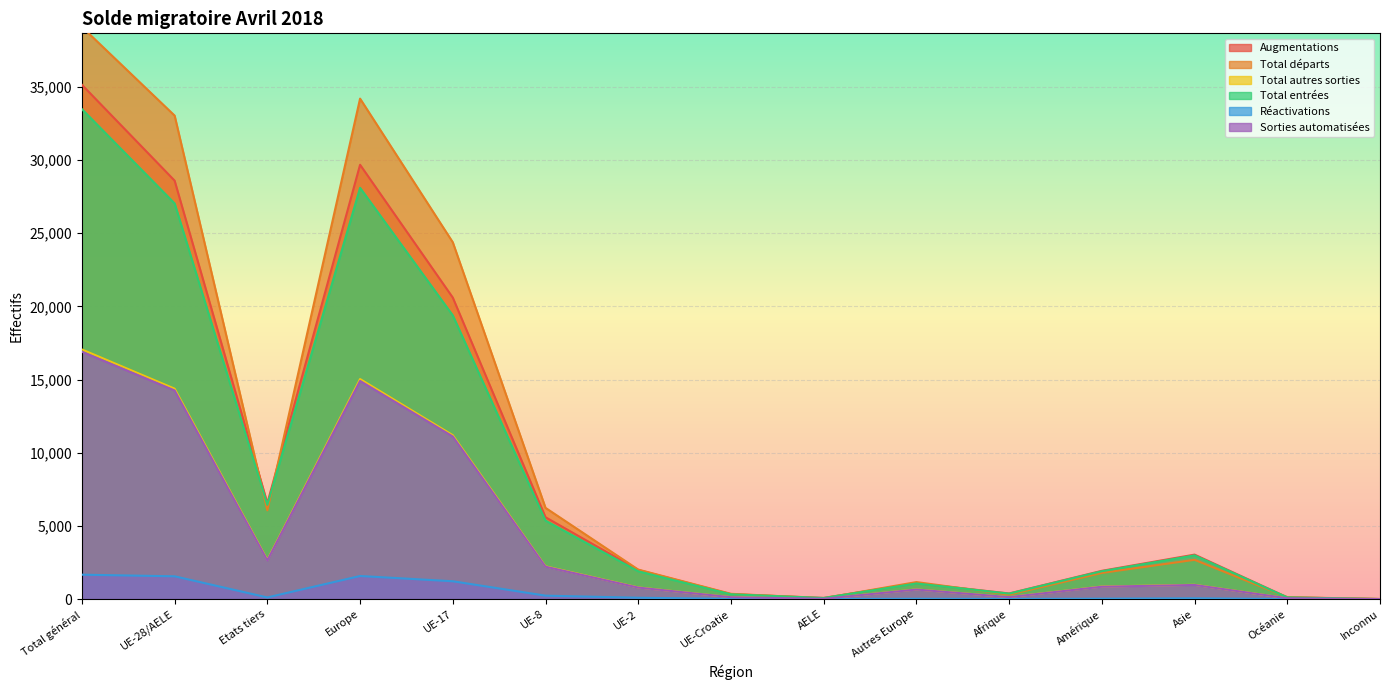

True or false: Total autres sorties has more than 0 points higher than both neighbors.

True